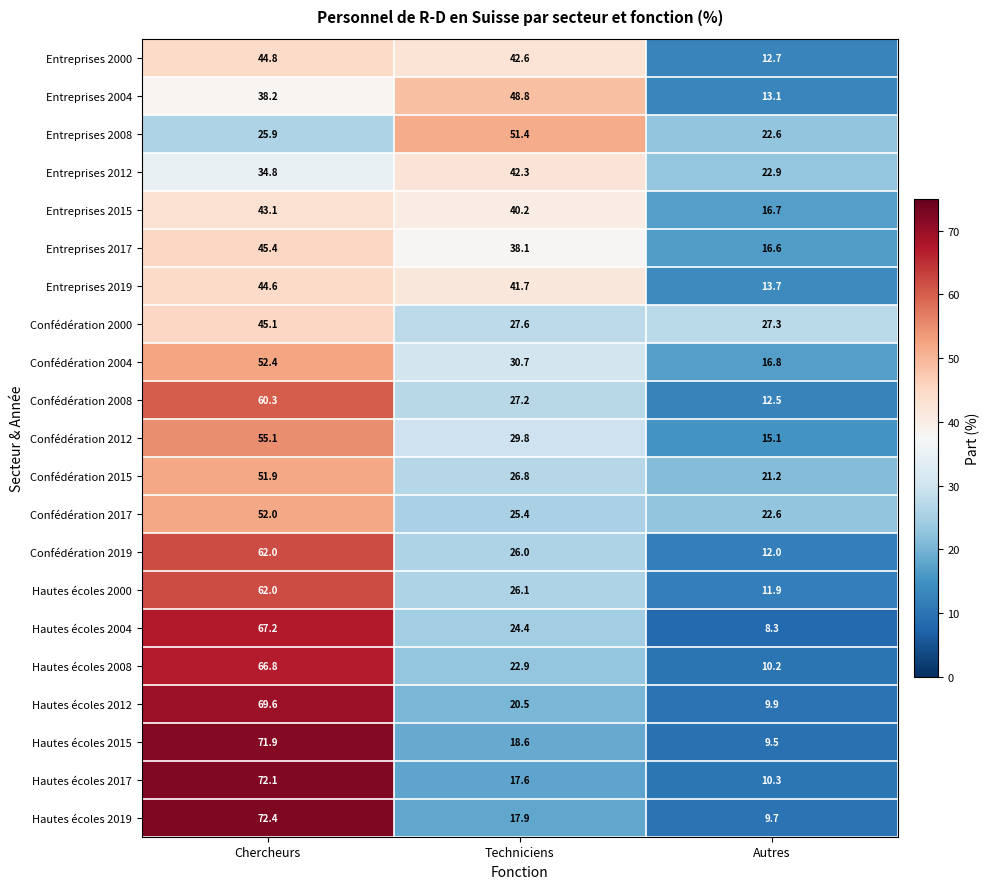

At which category does the chart reach its minimum across all series?

Autres